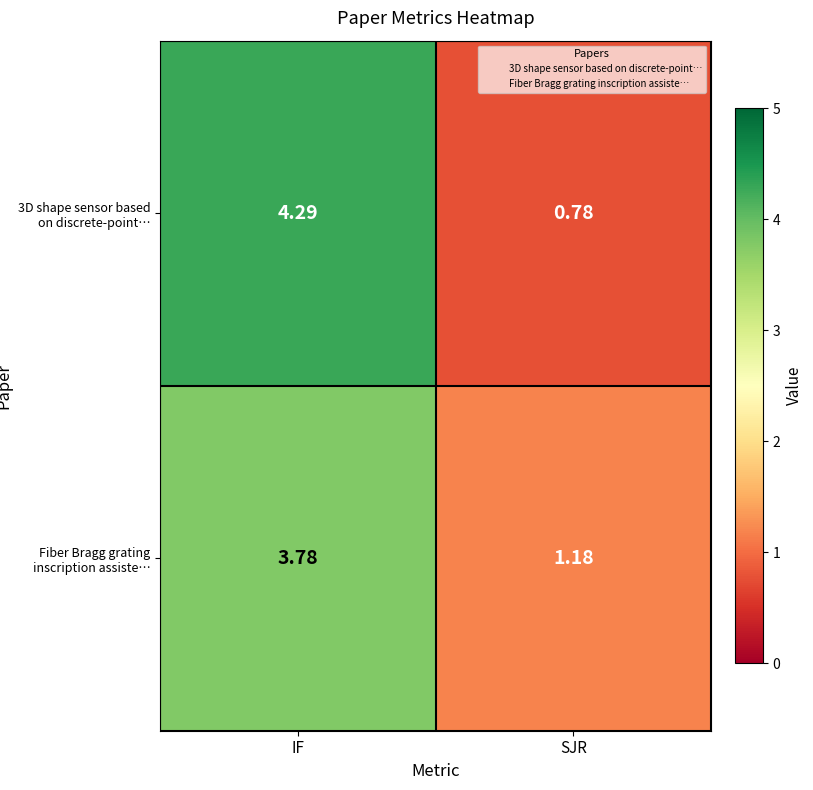

At which category does the chart reach its minimum across all series?

SJR